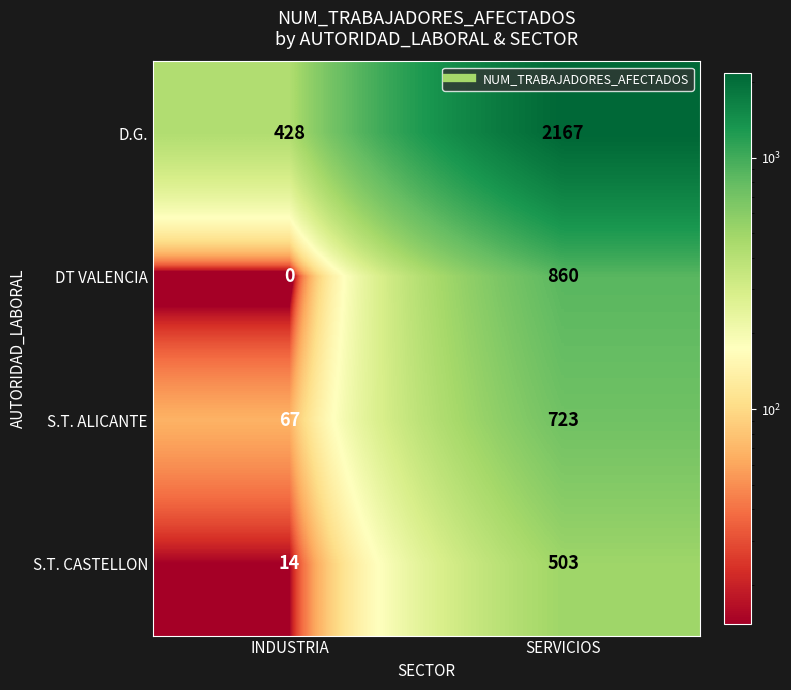

True or false: S.T. ALICANTE has a value of 16 at INDUSTRIA.

False